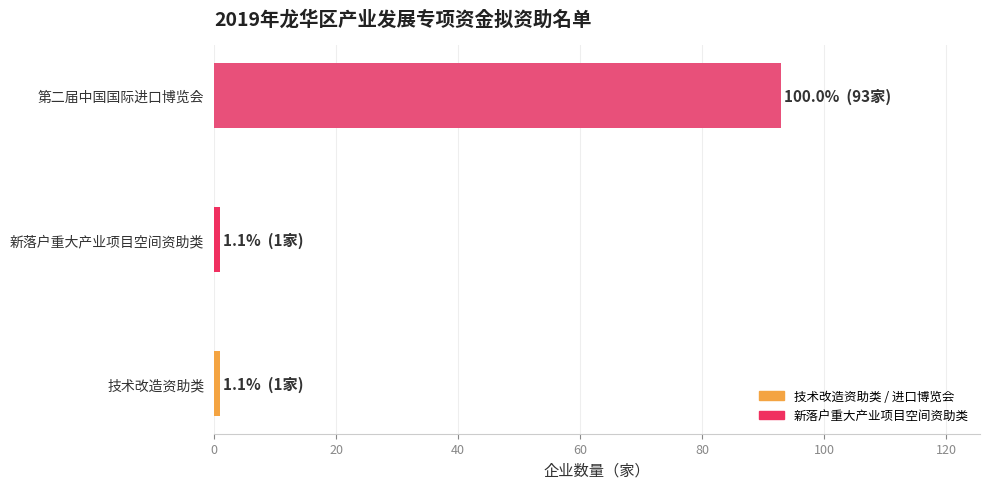

Is it true that the value at 第二届中国国际进口博览会 is 93?

True